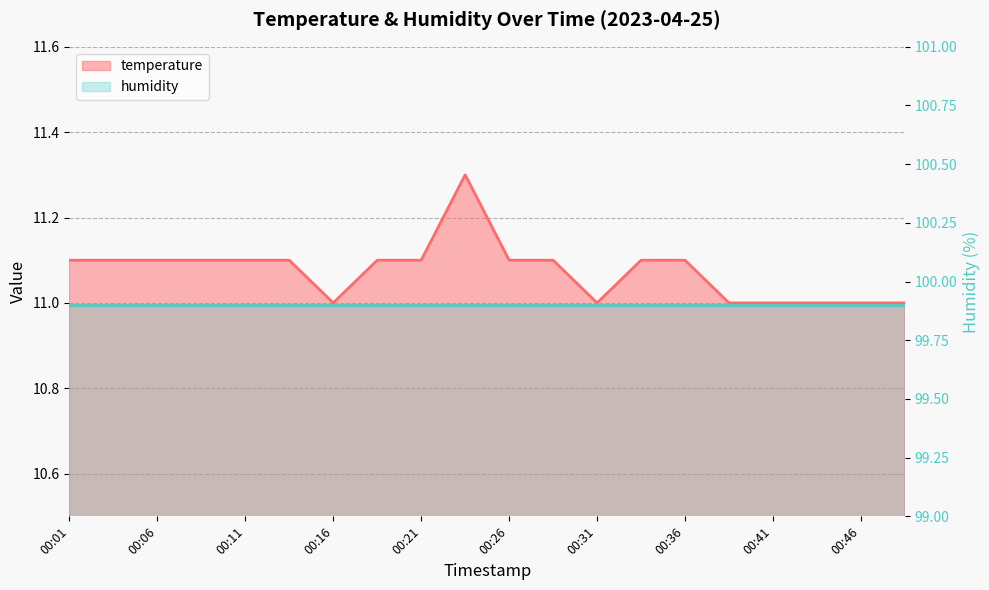

Read the value at 00:19.

11.1